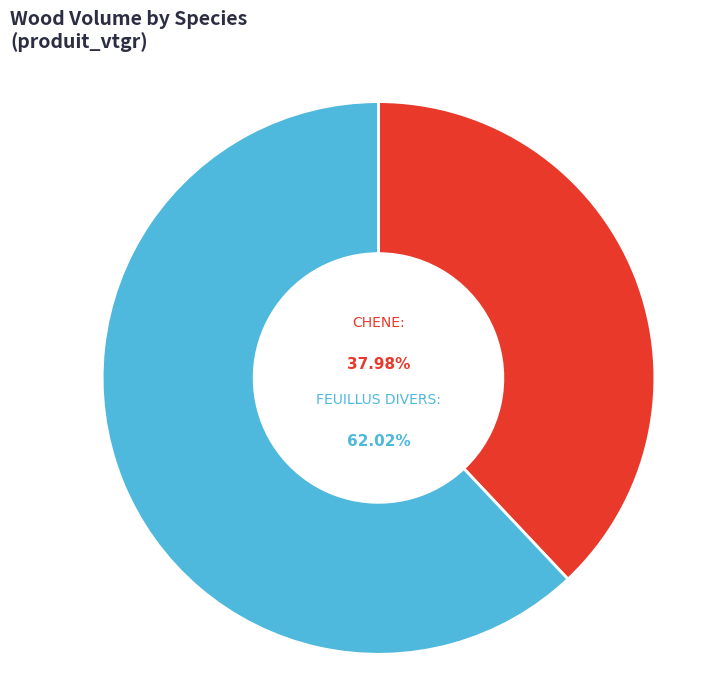

Is there any slice that represents more than half of the pie?

Yes